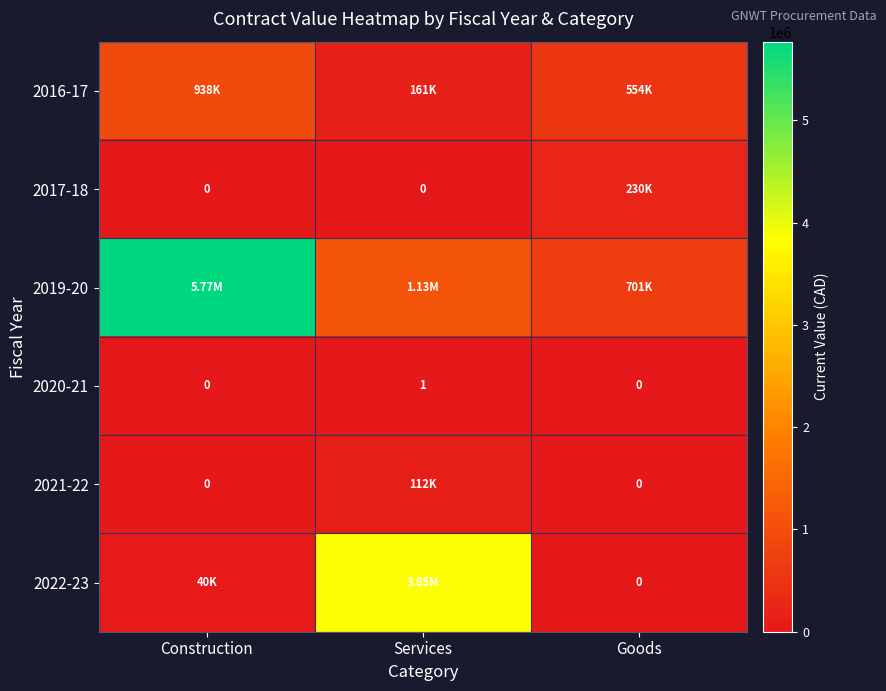

At which label does 2020-21 reach its peak?

Services